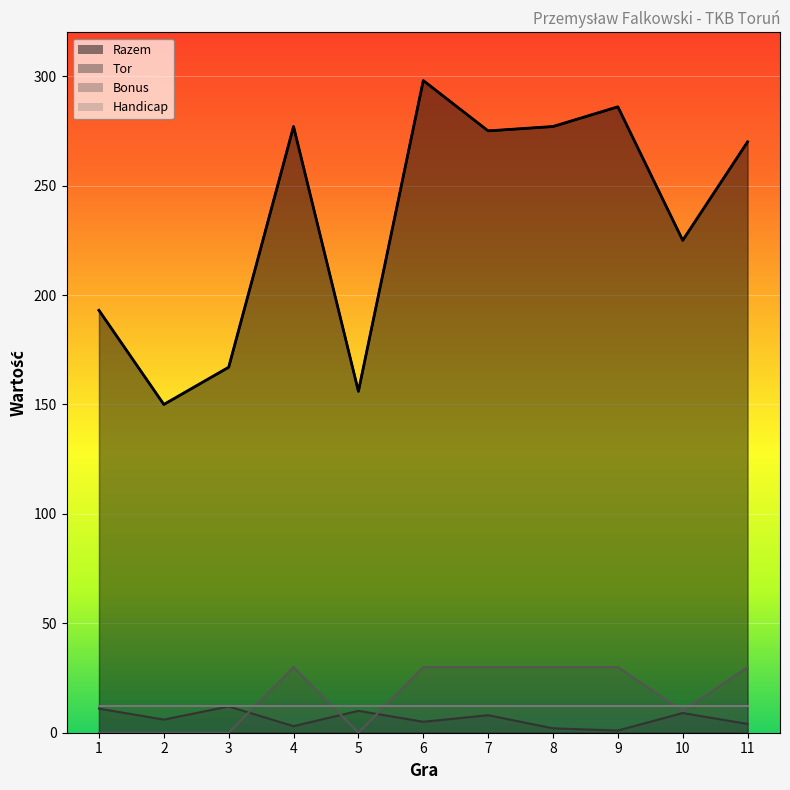

At which category does the chart reach its minimum across all series?

1